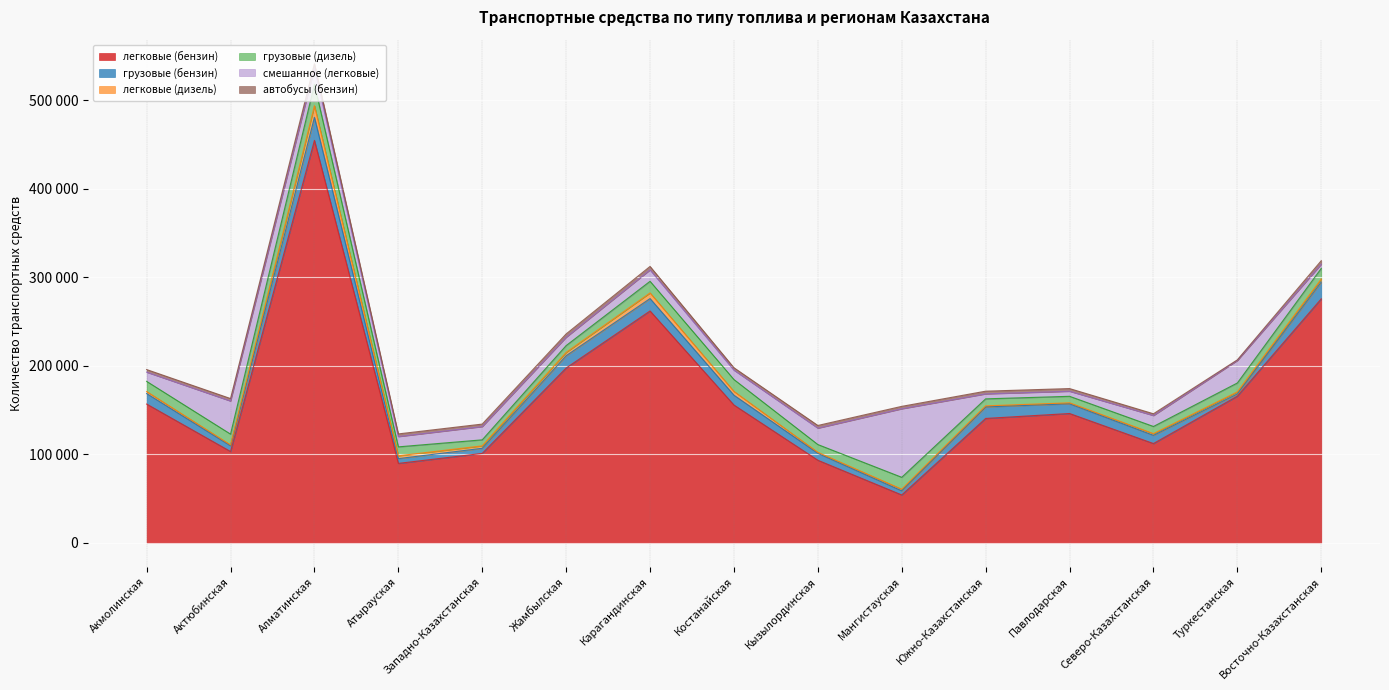

What is the minimum value shown in the chart?

719